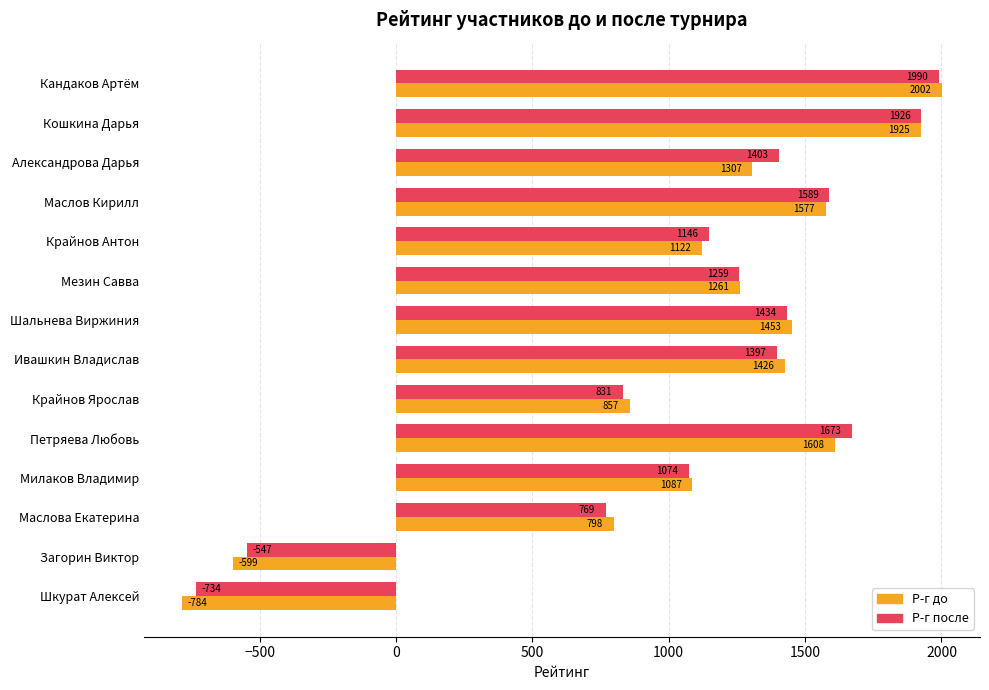

What is the sum of all Р-г после values?

15210